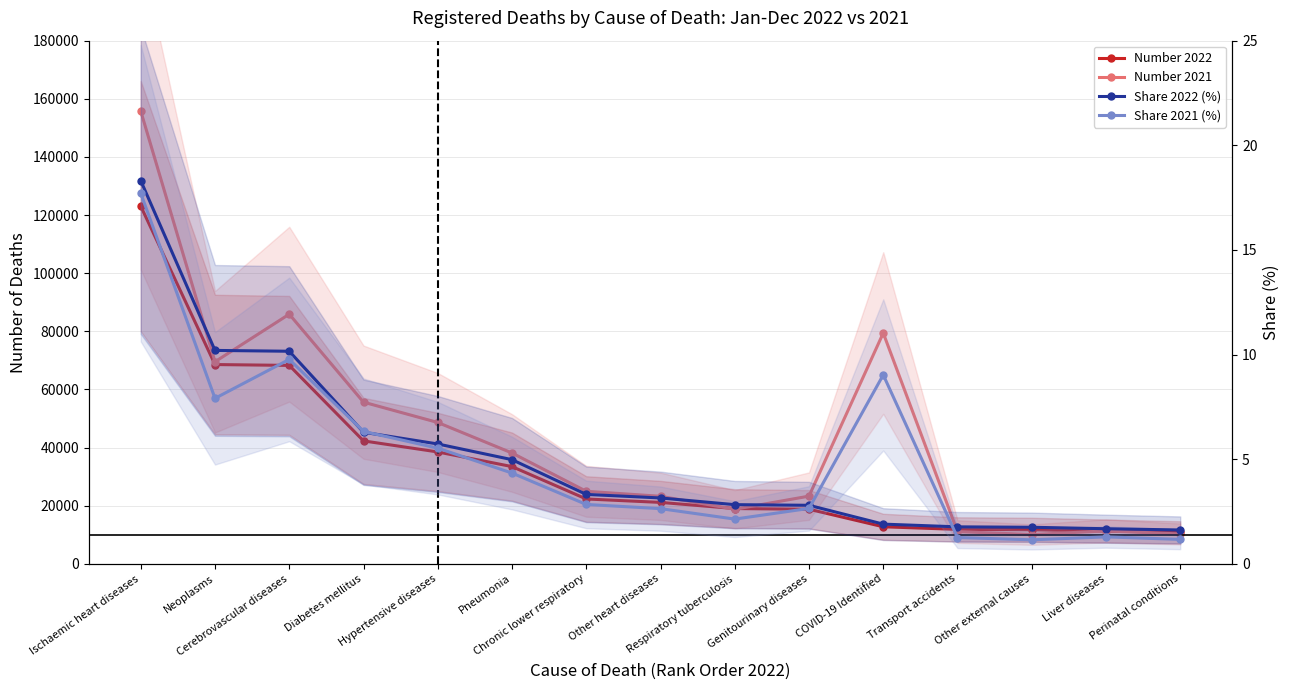

At which category does the chart reach its minimum across all series?

Other external causes